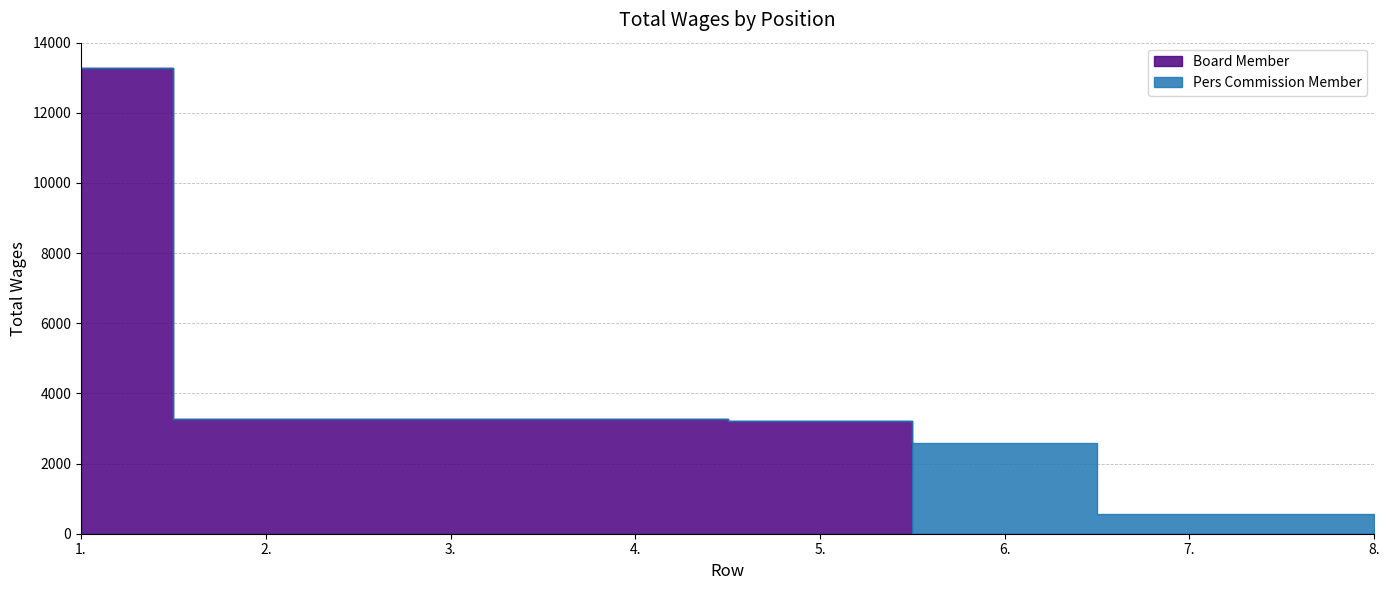

Reading left to right, extract all data points from this chart.

Board Member: 13268	3268	3268	3268	3200	0	0	0
Pers Commission Member: 0	0	0	0	0	2582	550	550